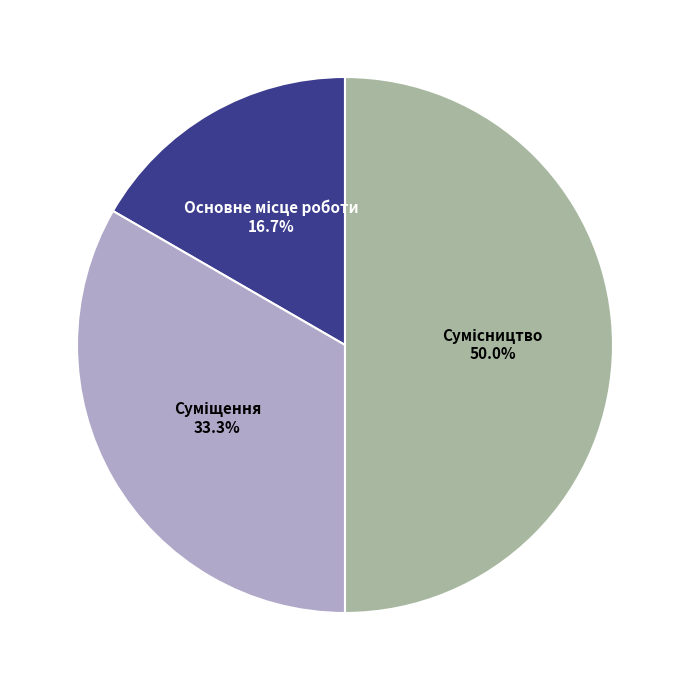

True or false: Сумісництво accounts for 63% of the total.

False